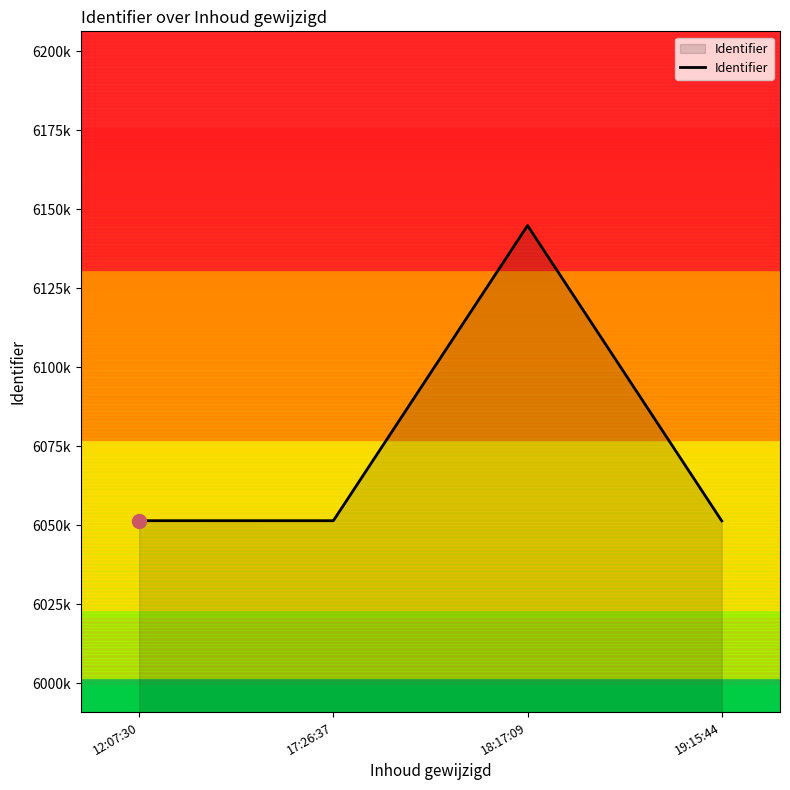

Is it true that the value at 19:15:44 is 1930452?

False